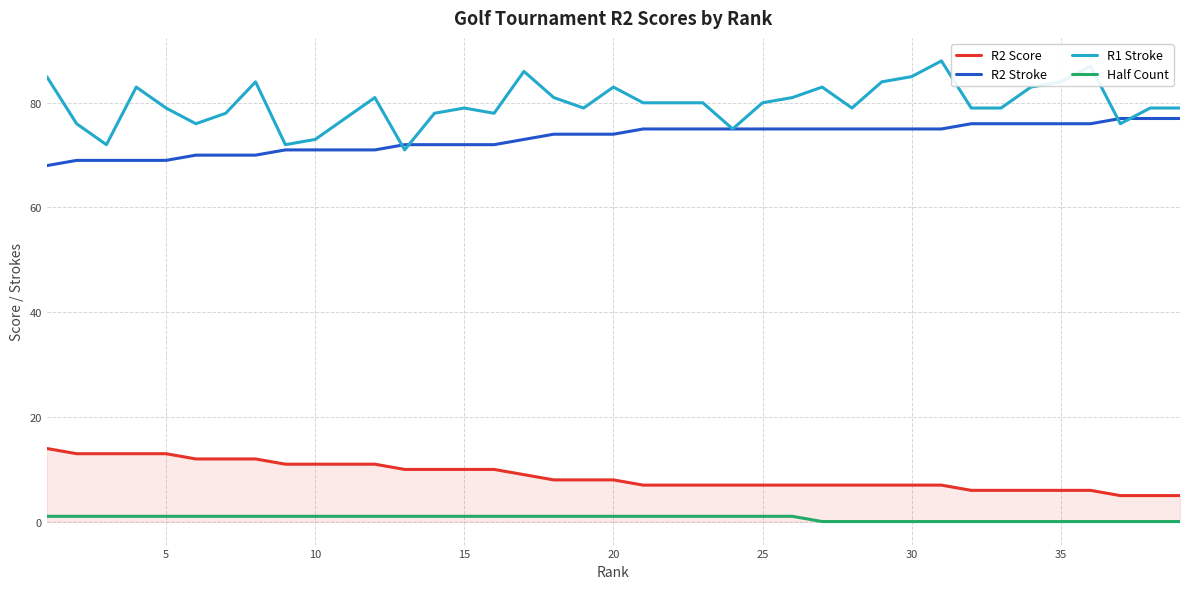

Which series has the widest spread of values?

R1 Stroke